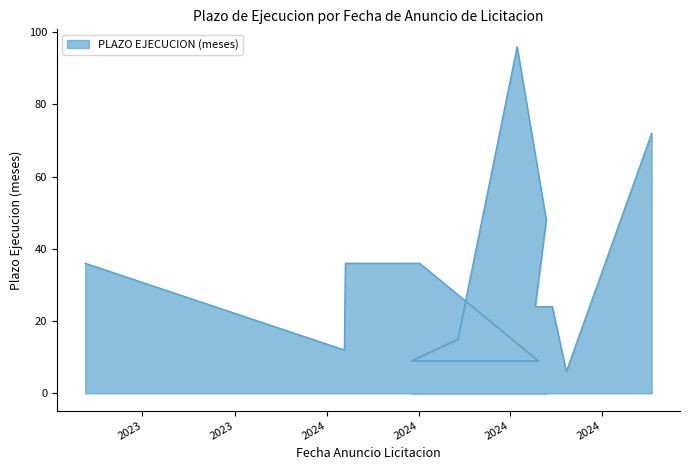

Reading right to left, list all the values displayed in this chart.

72	6	24	24	48	96	15	9	9	36	36	12	36